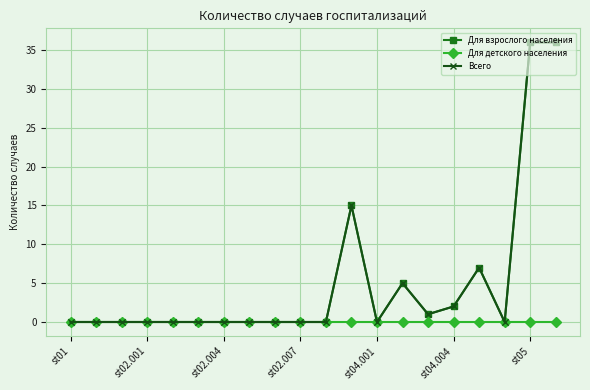

Is this an area chart (filled region under the line)?

No